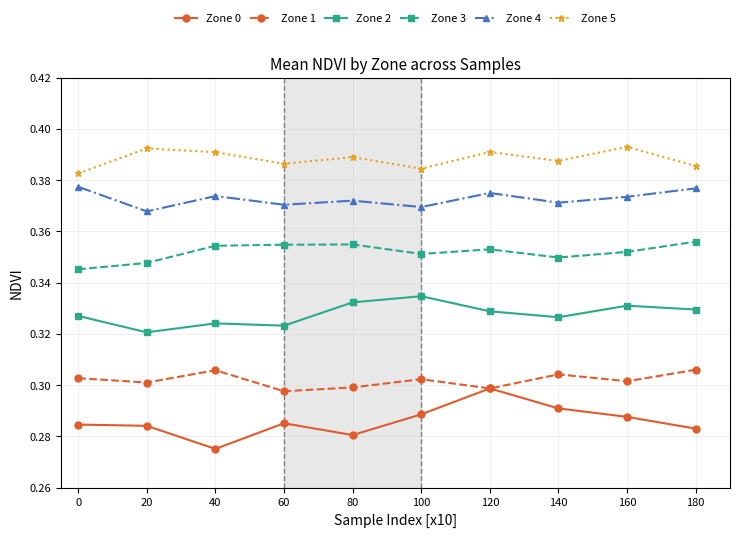

How many Zone 0 values are between 0 and 1?

10